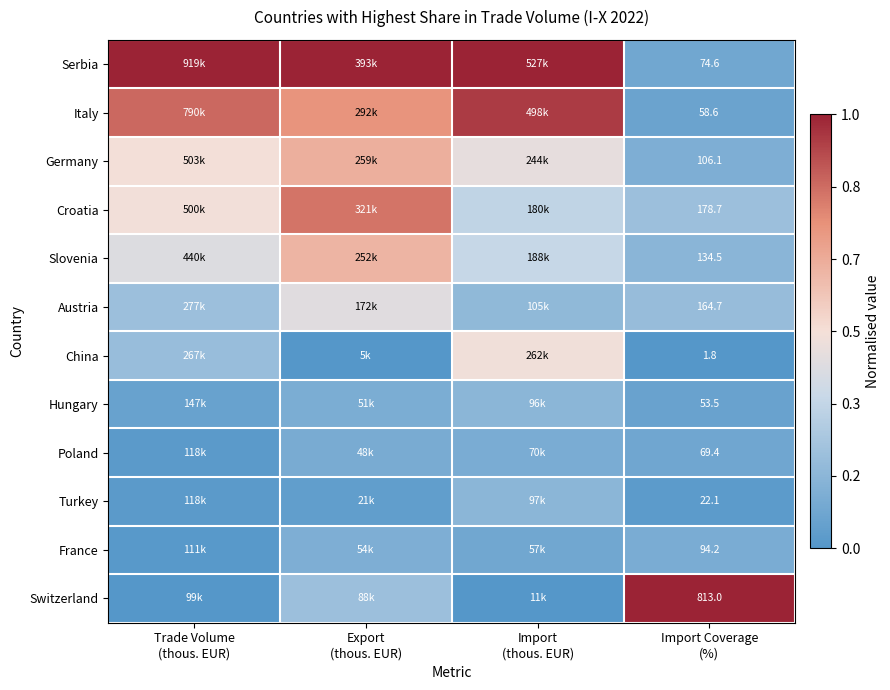

List the series in order of their peak value, highest first.

Serbia, Switzerland, Italy, Croatia, Germany, Slovenia, China, Austria, Turkey, Hungary, France, Poland